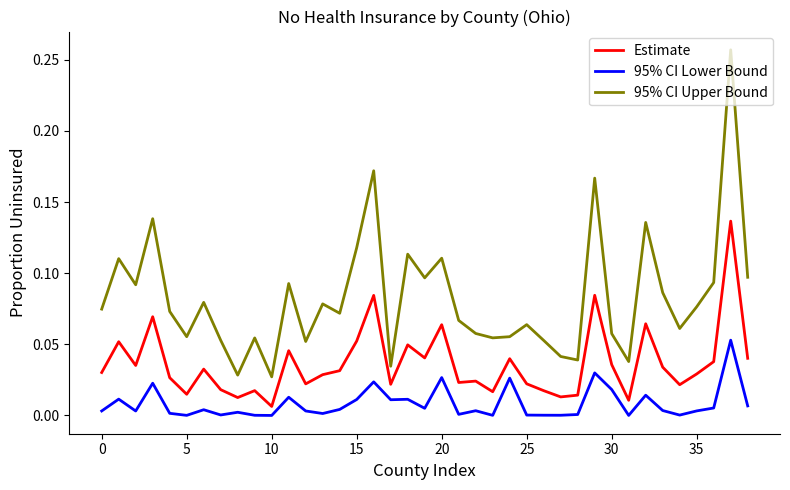

True or false: 95% CI Lower Bound and 95% CI Upper Bound intersect in this chart.

False